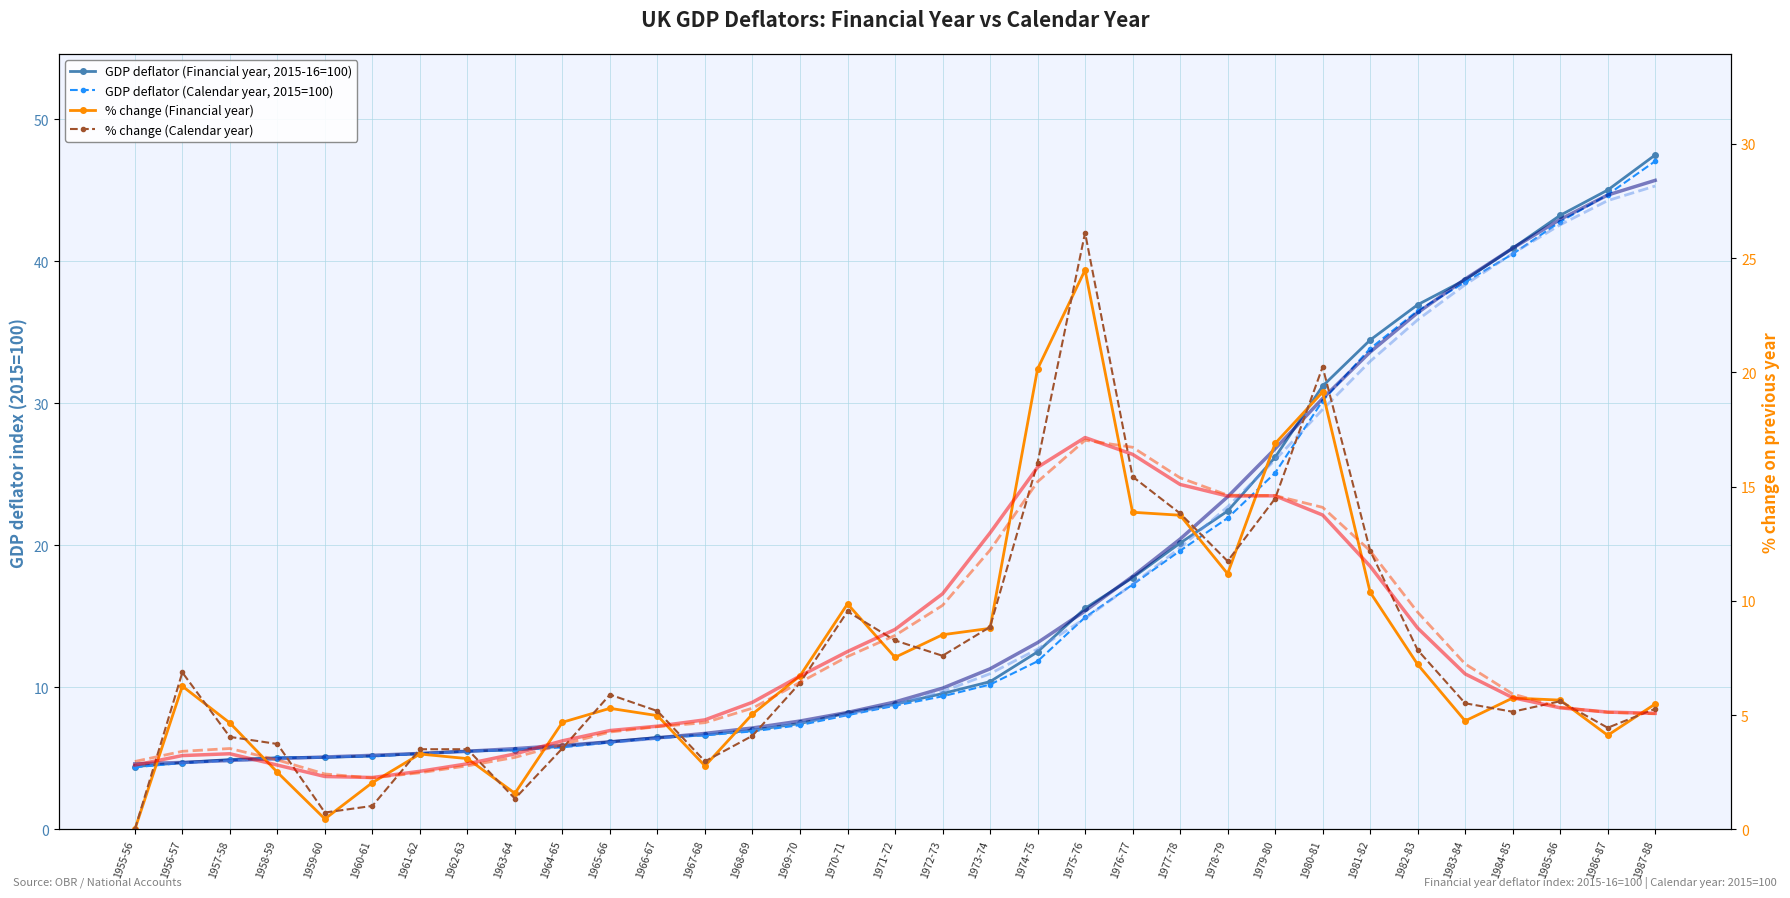

Between which two adjacent categories do GDP deflator (Calendar year, 2015=100) and % change (Calendar year) first intersect?

1955-56 and 1956-57